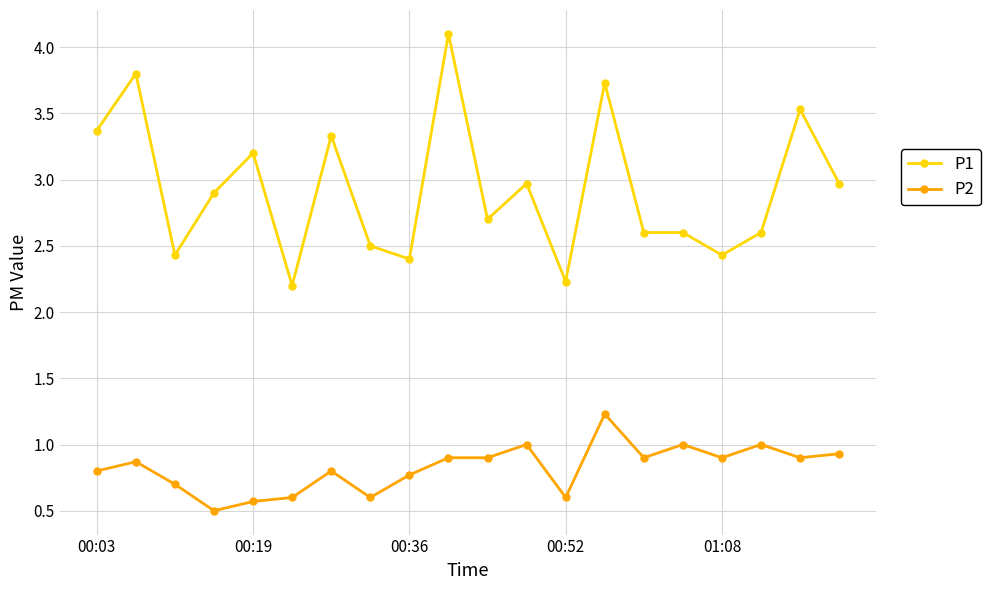

What is the maximum value shown in the chart?

4.1